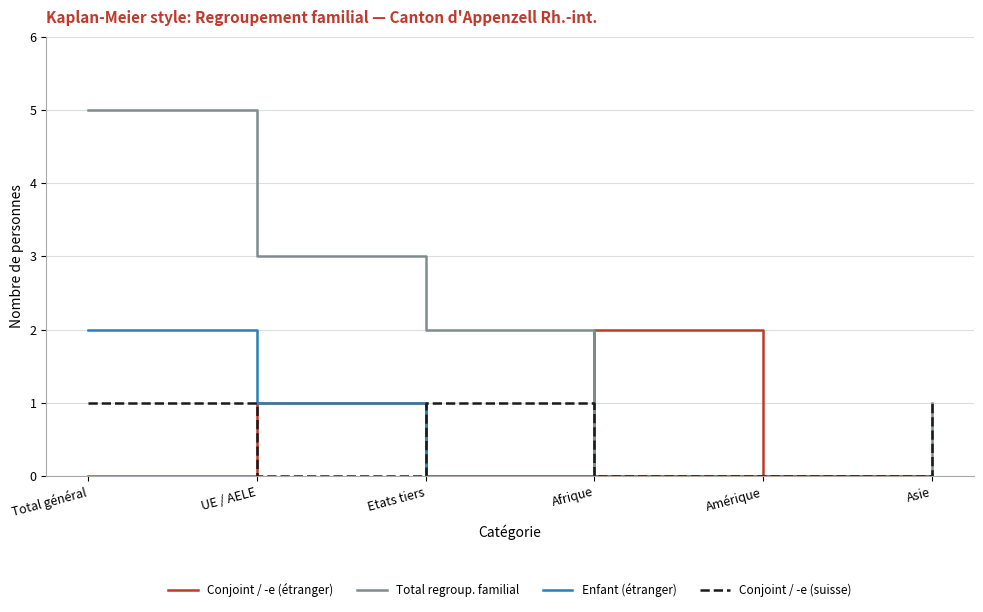

What is the sum of the Conjoint / -e (suisse) values at Total général and Amérique?

1